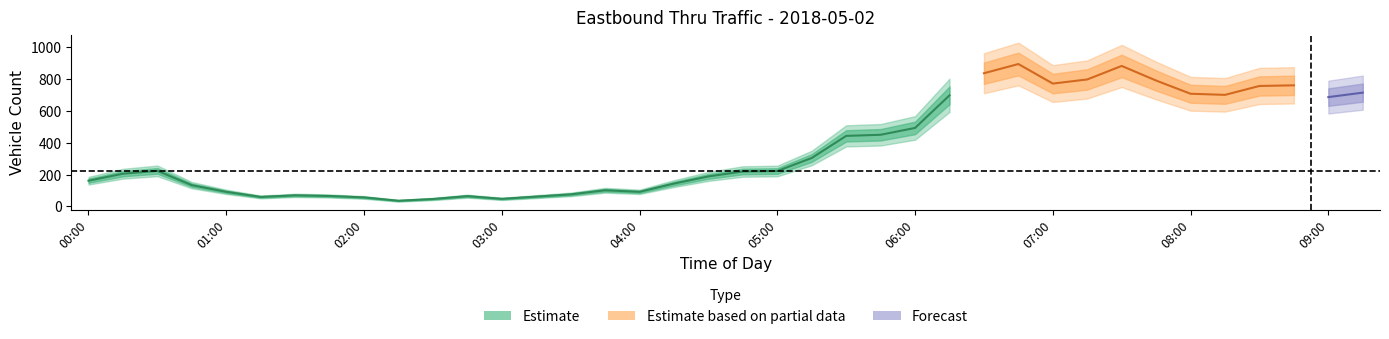

Where is the data nearest to the value 466?

05:45